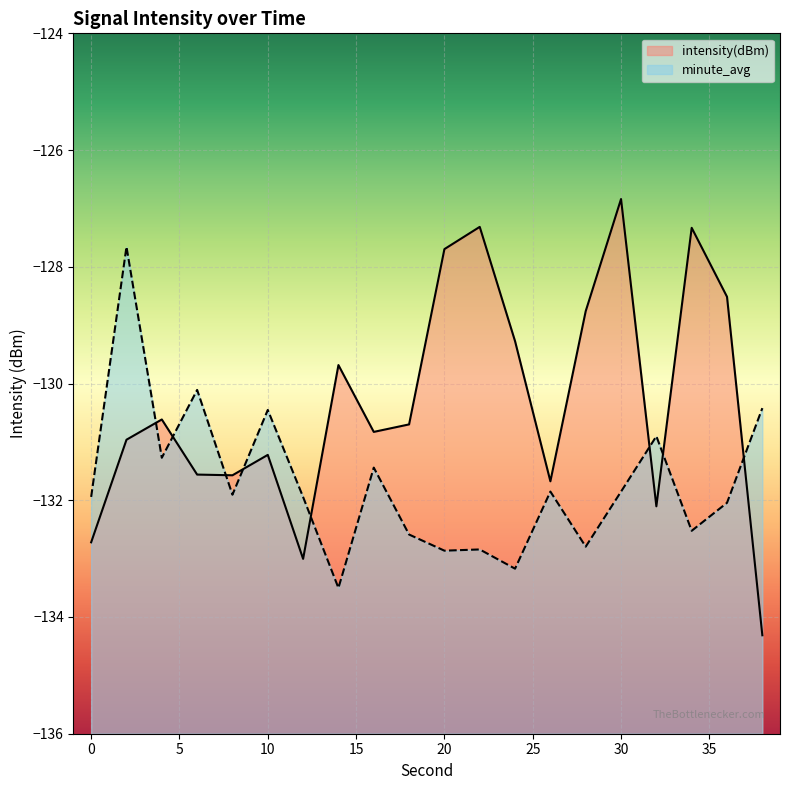

What is the maximum value for minute_avg?

-127.7